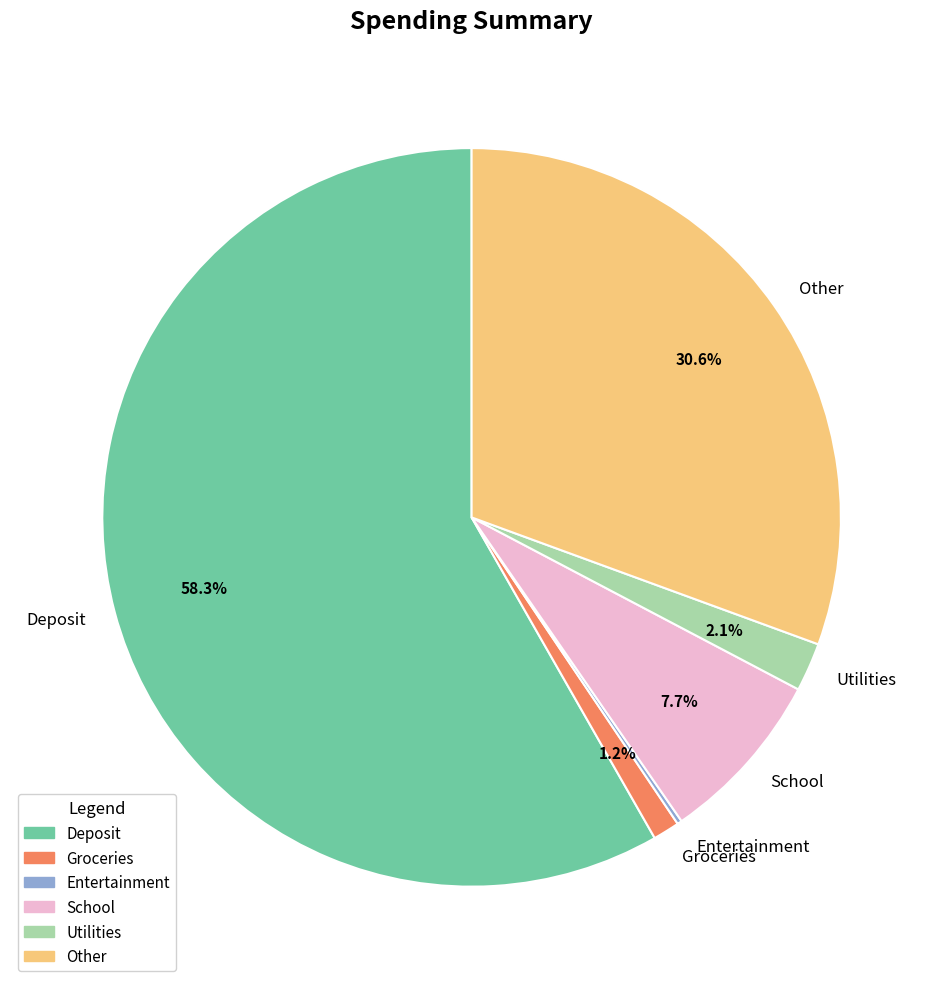

What is the largest slice in the pie chart?

Deposit